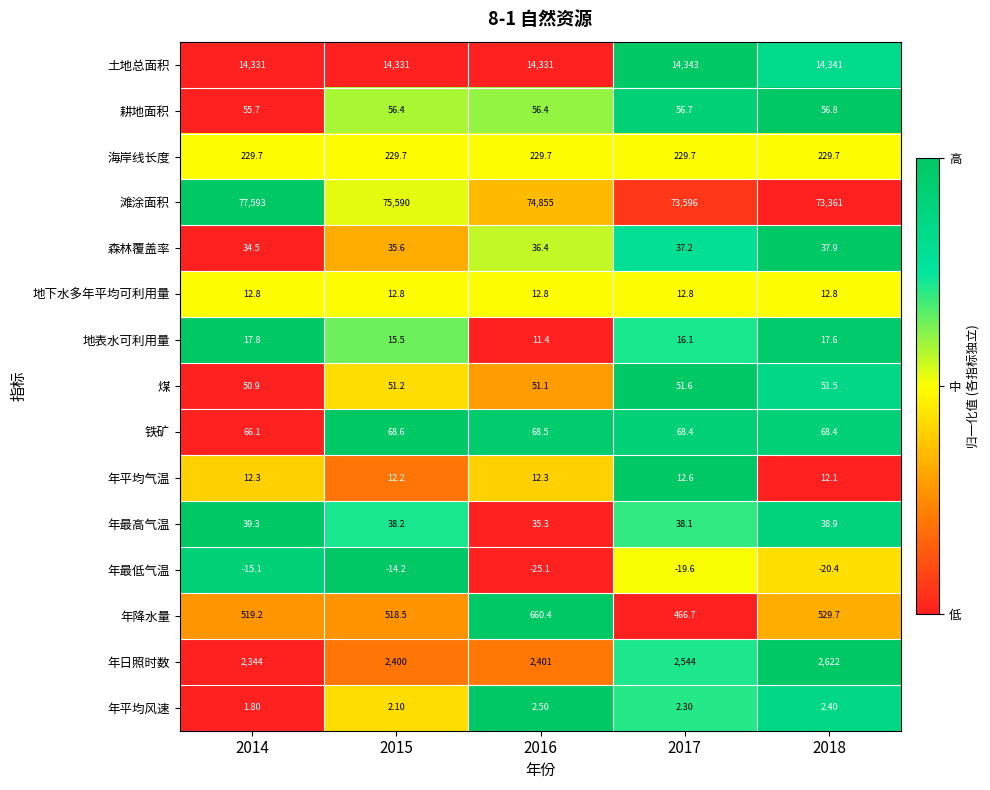

At which category is the sum across all series the highest?

2014